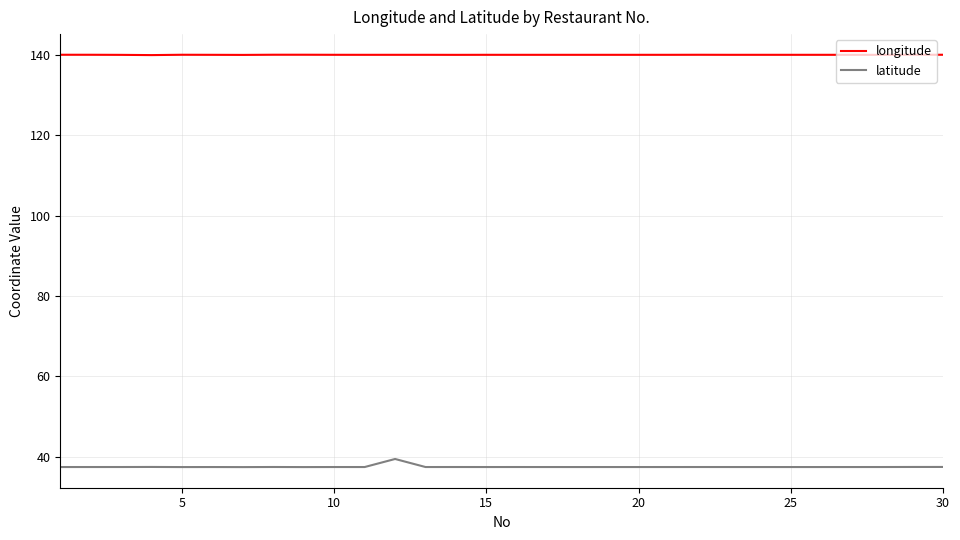

True or false: latitude and longitude cross at least once.

False